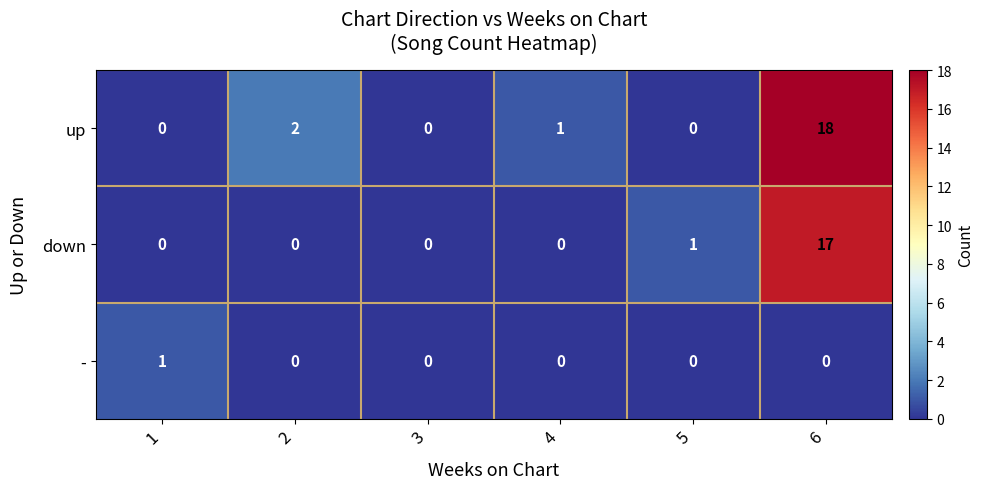

The down series shows -6 at 1. True or false?

False